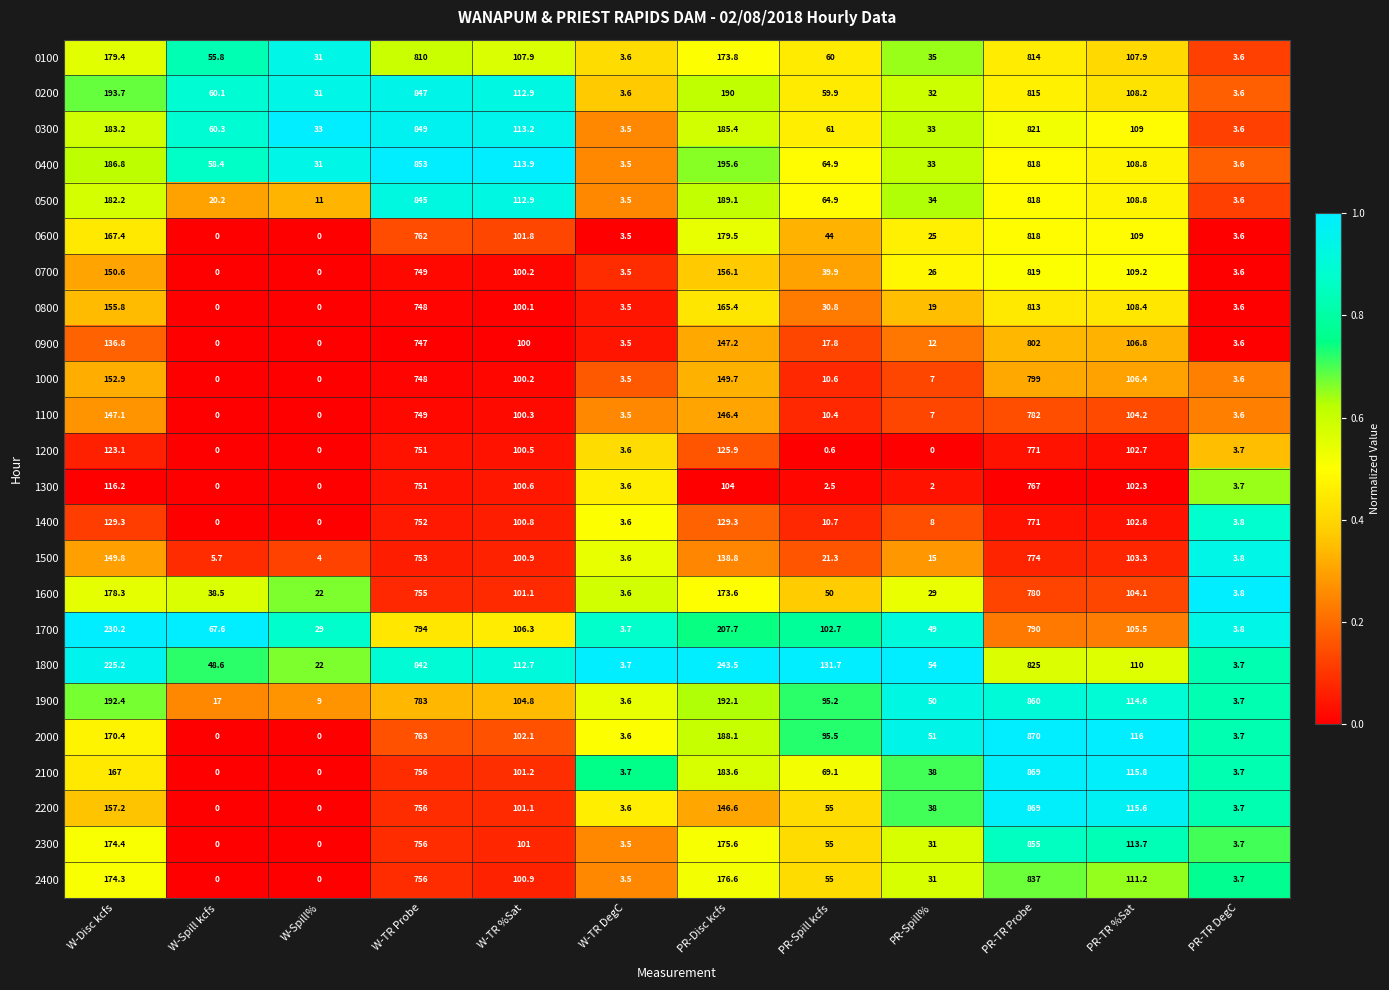

The value of 0800 at PR-Disc kcfs is 293.4. True or false?

False